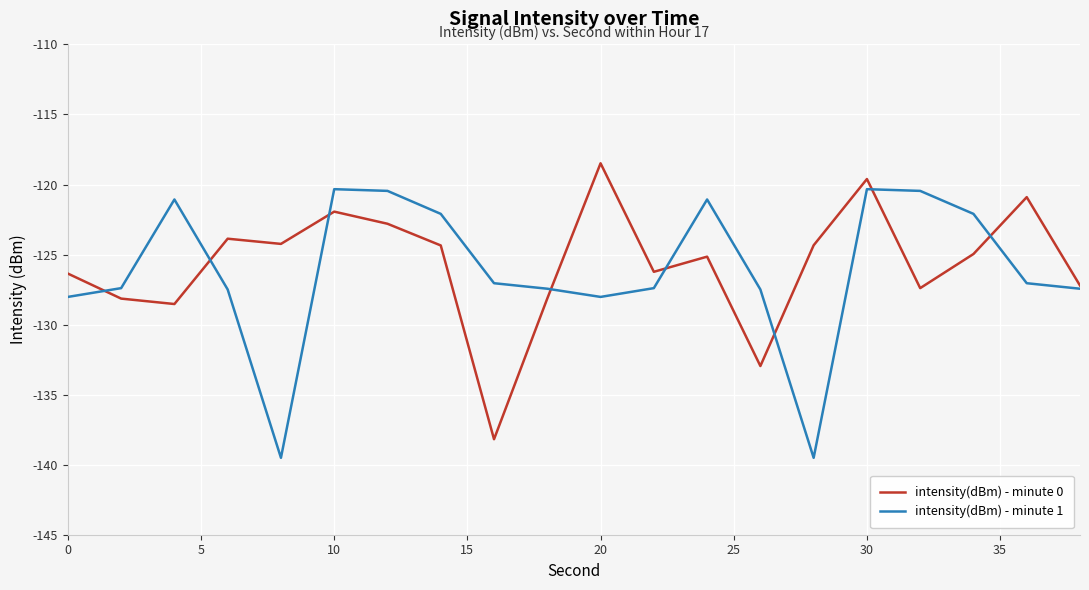

What is the greatest value displayed?

-118.5